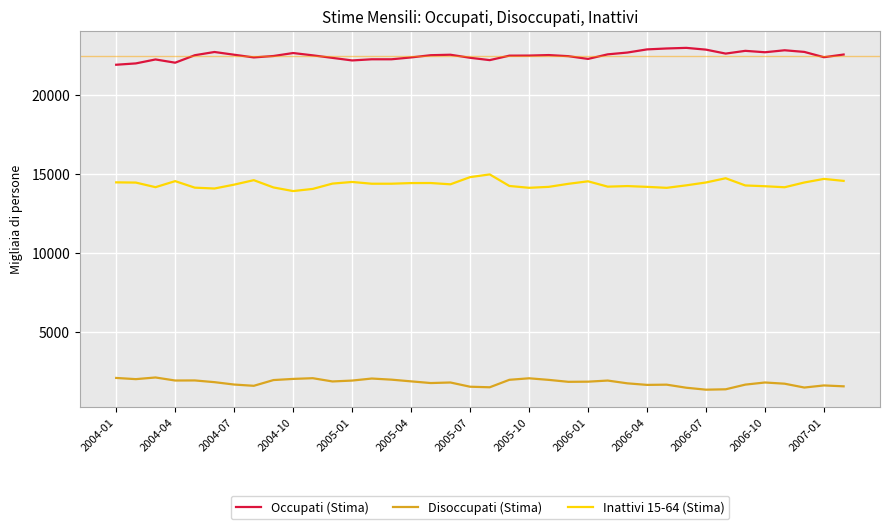

What is the highest value of the Inattivi 15-64 (Stima) series?

14987.4